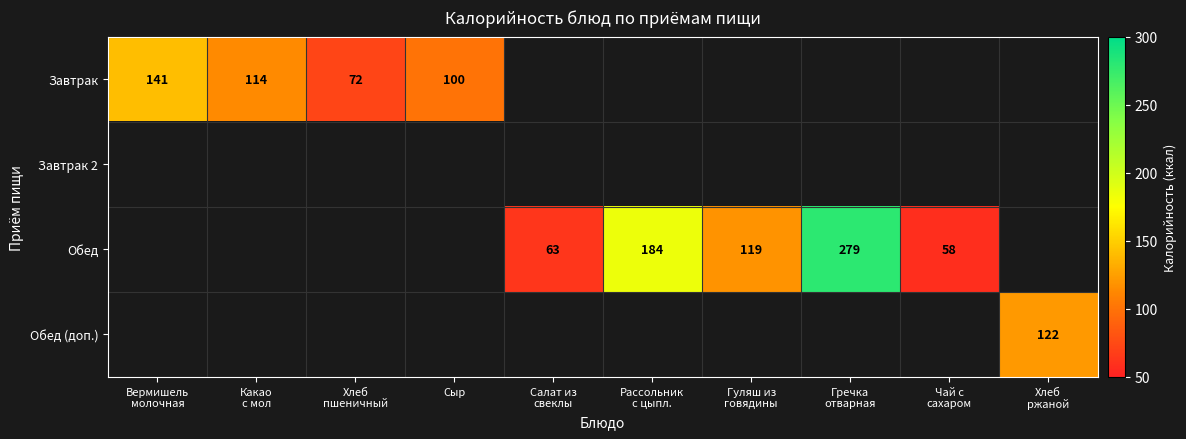

Is the value of Завтрак 2 at Салат из свеклы greater than the value of Обед at Рассольник с цыпл.?

No